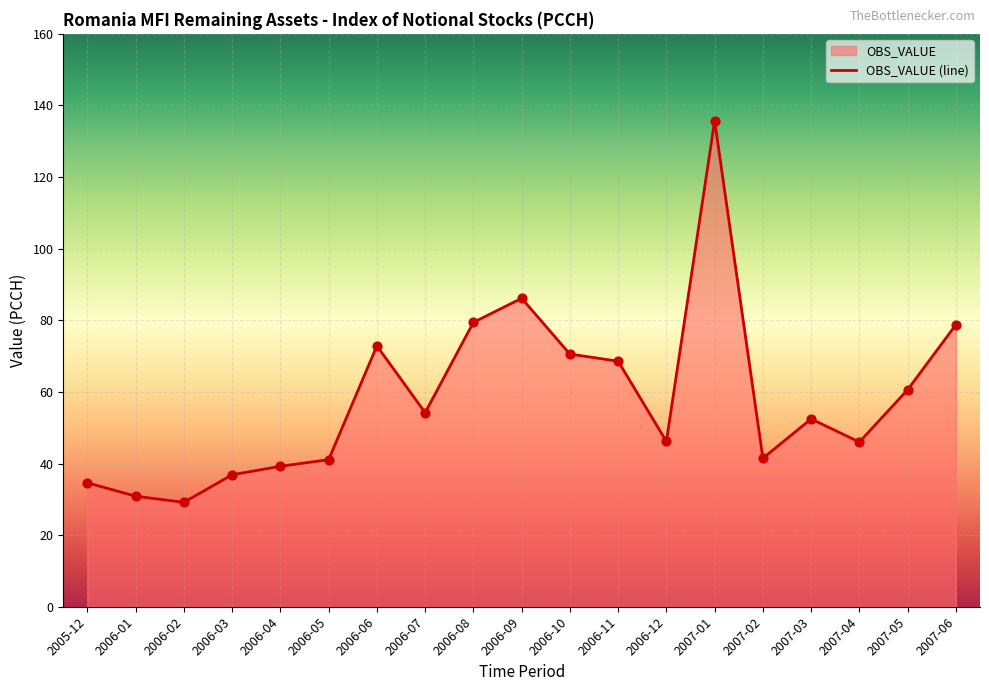

What is the change in value from 2006-07 to 2007-05?

+6.4